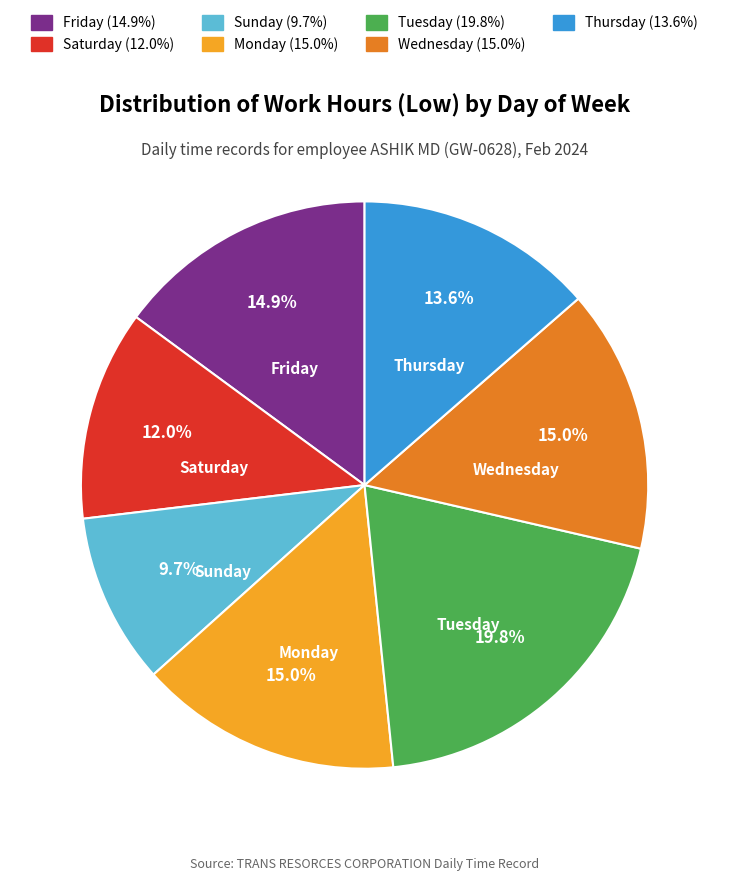

Is there any slice that represents more than half of the pie?

No